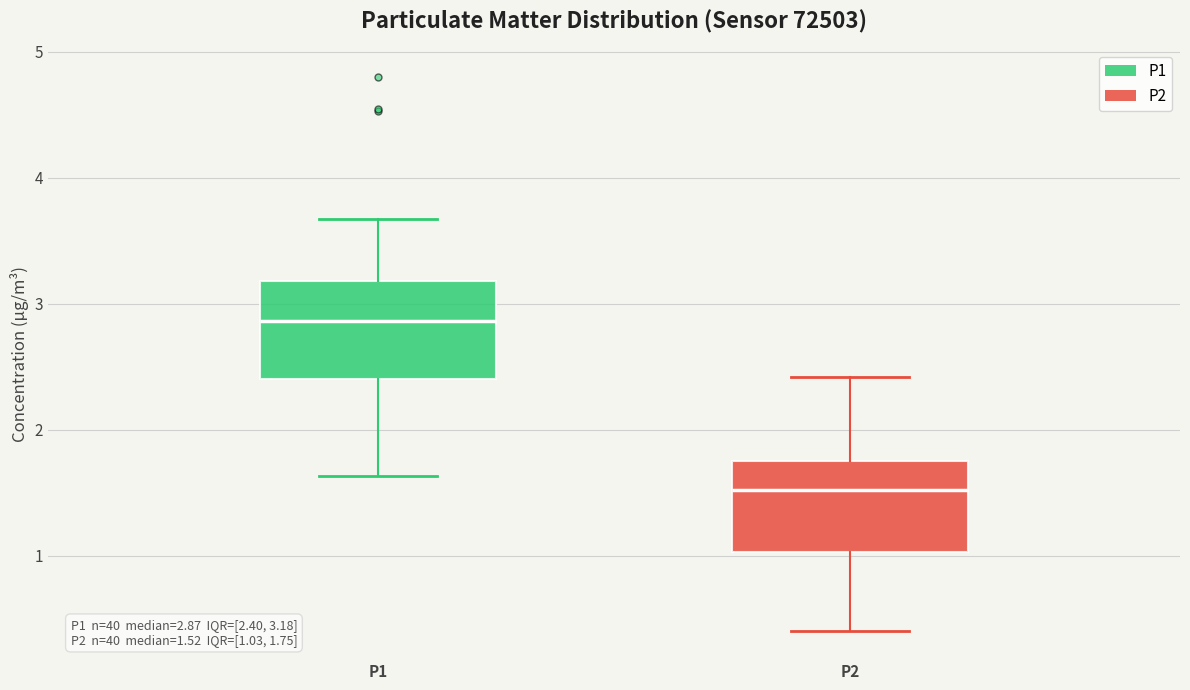

Which box has the lowest median line?

P2